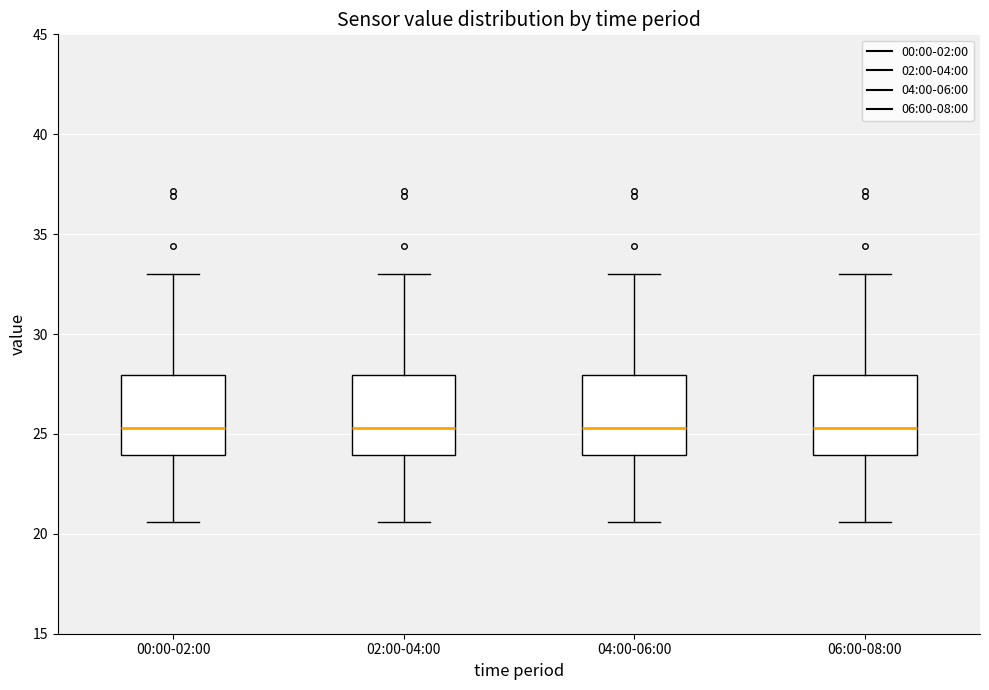

Reading left to right, transcribe this box plot: for each box, give where its median line is, the range the box spans, and where its two whiskers end, as read against the y-axis. The values are not printed on the chart, so give them approximately, as read against the axis.

00:00-02:00: median 25.5, box 24.0 to 28.0, whiskers 20.5 to 33.0
02:00-04:00: median 25.5, box 24.0 to 28.0, whiskers 20.5 to 33.0
04:00-06:00: median 25.5, box 24.0 to 28.0, whiskers 20.5 to 33.0
06:00-08:00: median 25.5, box 24.0 to 28.0, whiskers 20.5 to 33.0